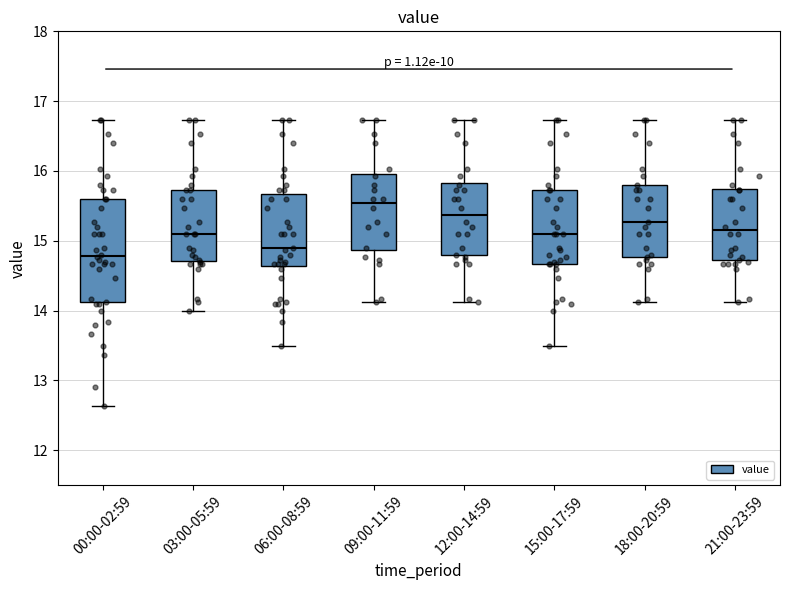

Which box's median line is the lowest?

00:00-02:59